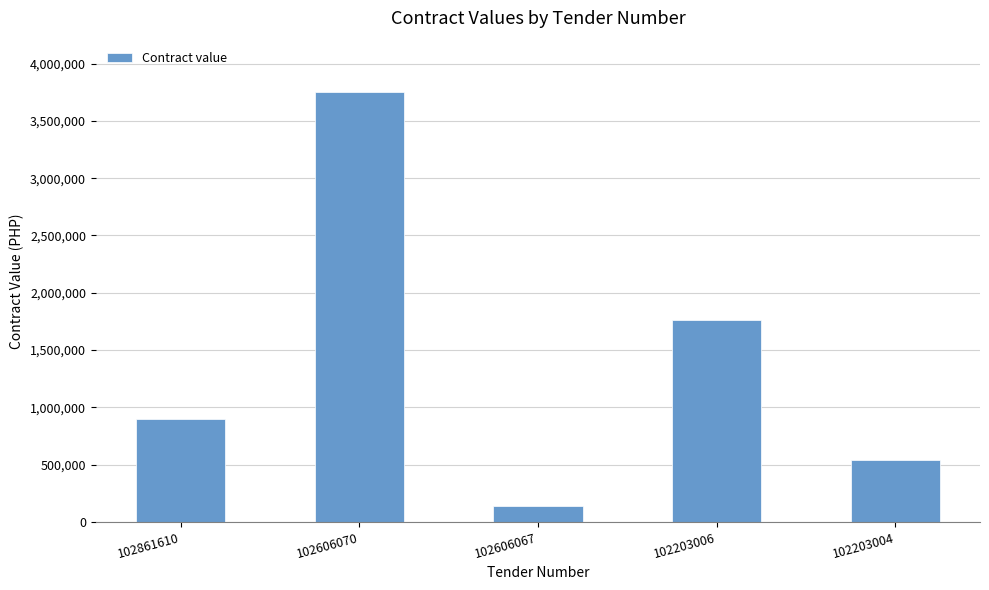

Where is the data nearest to the value 1945049?

102203006